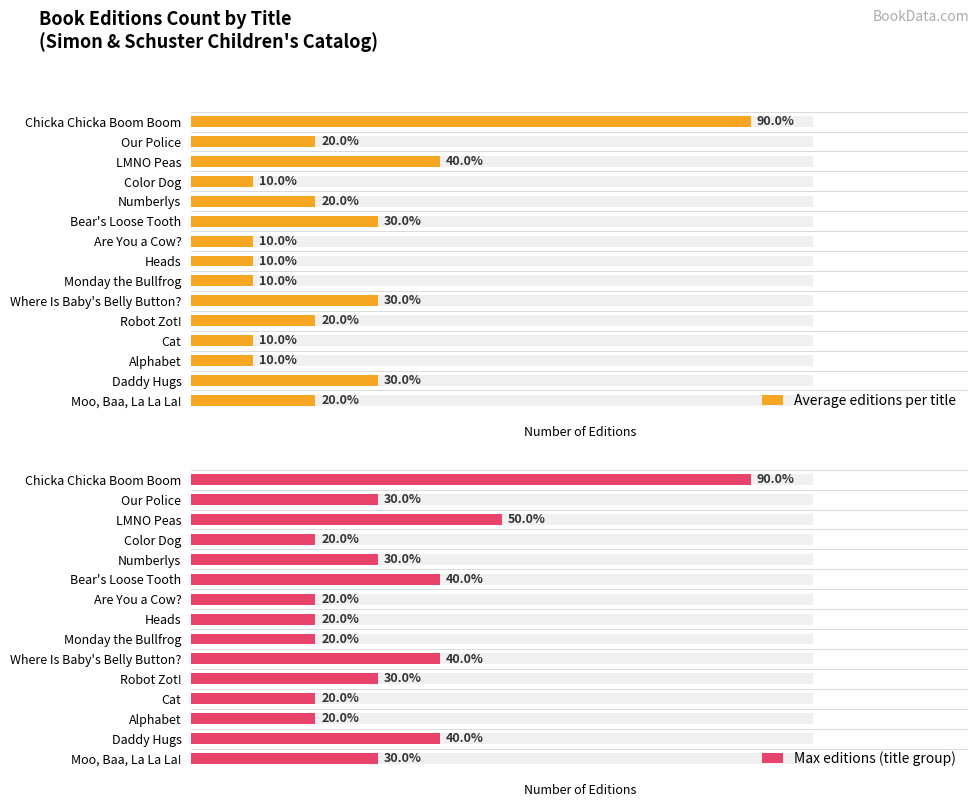

Which category has the lowest value across all series?

Color Dog